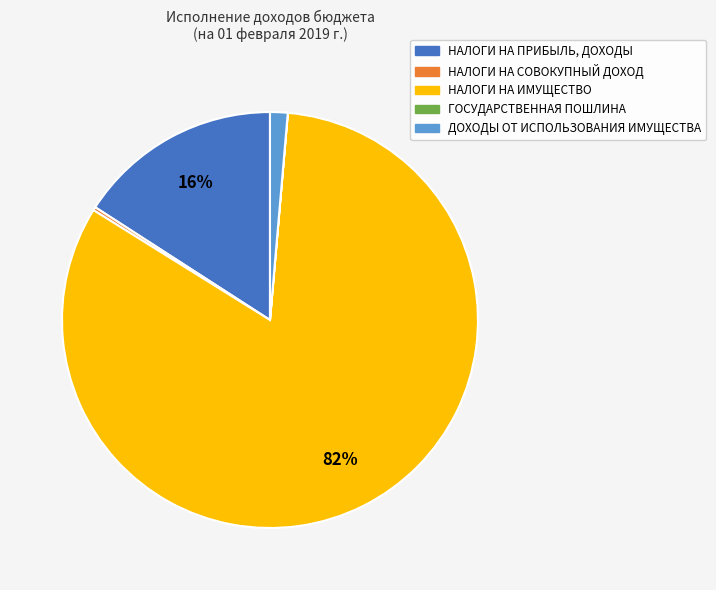

Does НАЛОГИ НА ИМУЩЕСТВО represent more than half of the total?

Yes